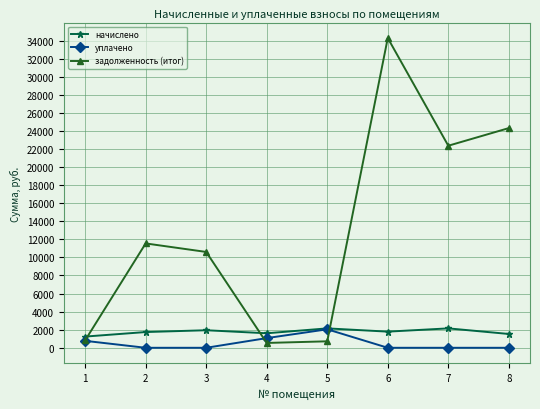

At which label is задолженность (итог) closest to 17407?

7